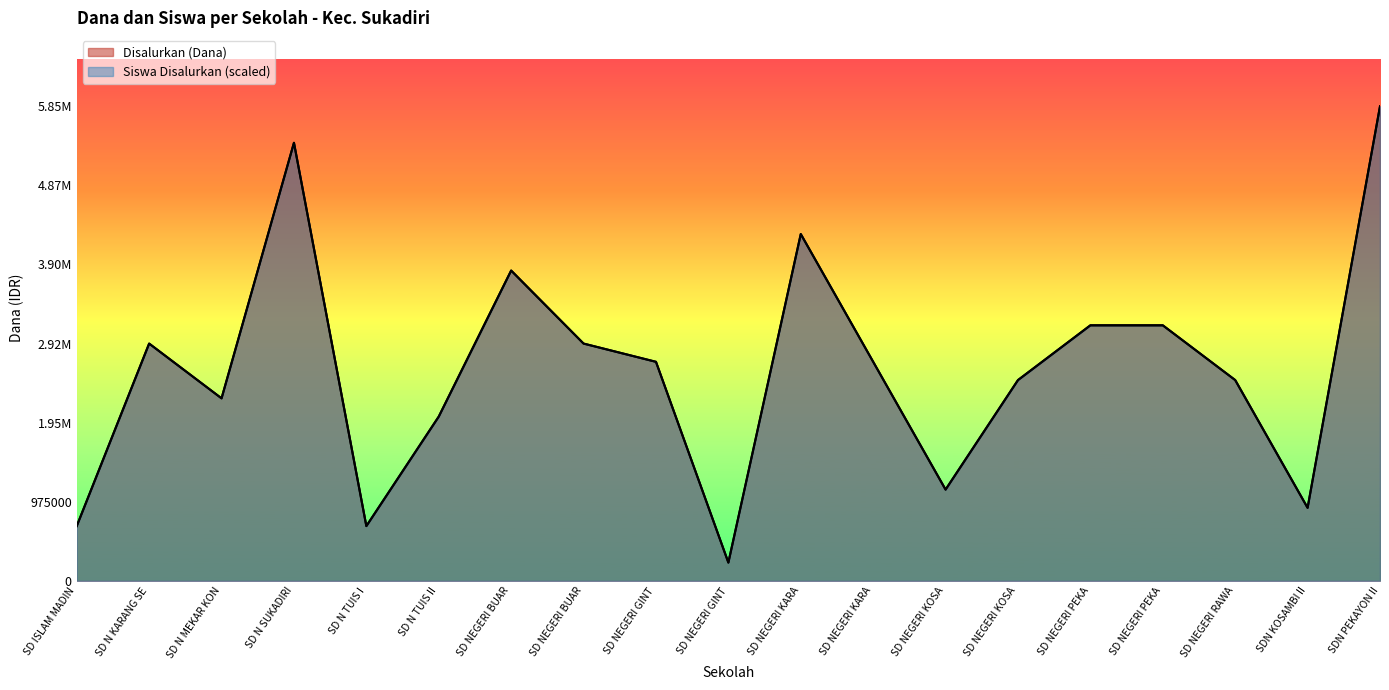

True or false: Disalurkan (Dana) has more than 0 interior local peaks.

True